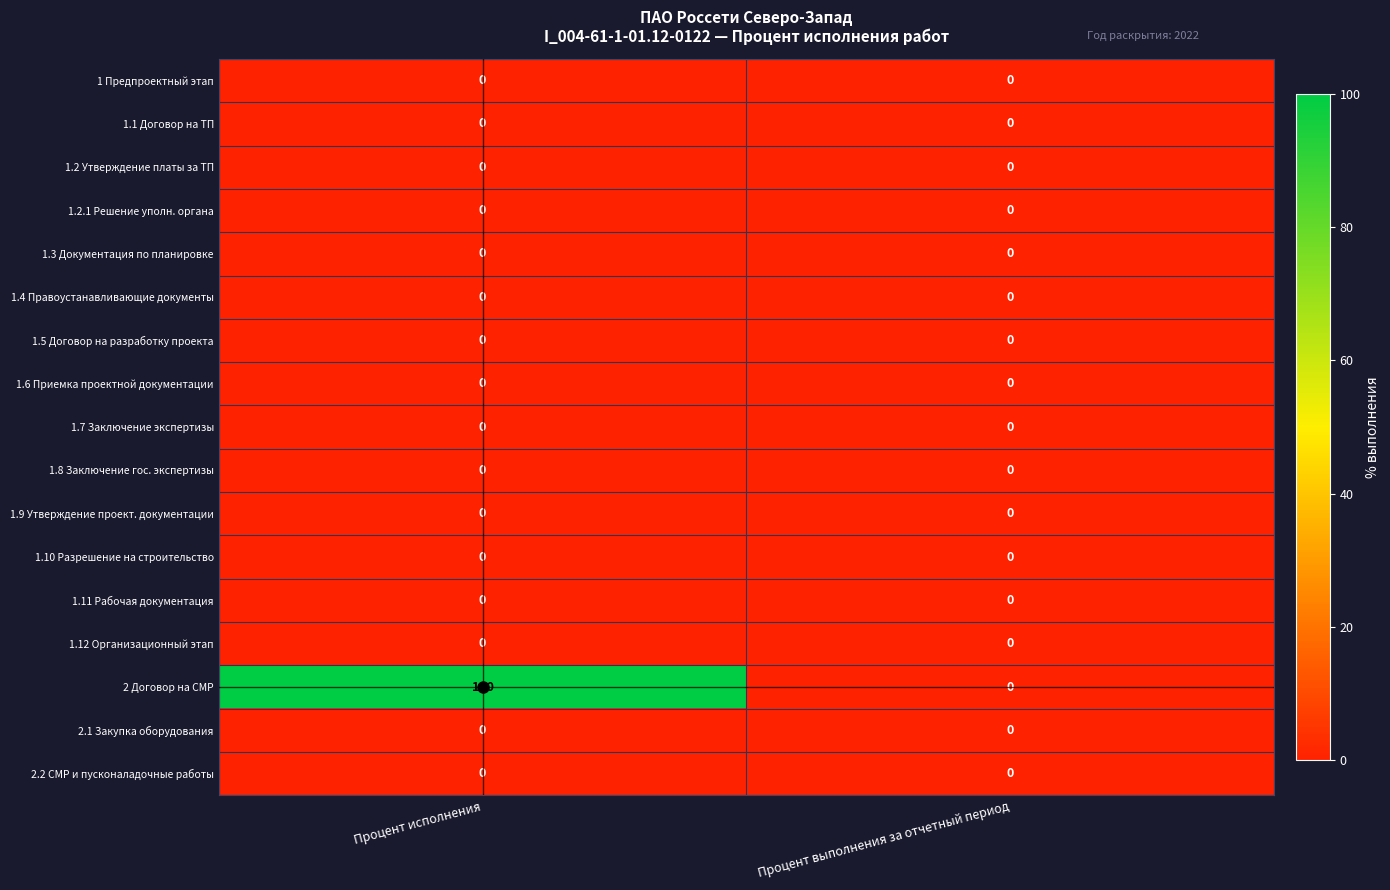

The 1.8 Заключение гос. экспертизы series shows 0 at Процент исполнения. True or false?

True